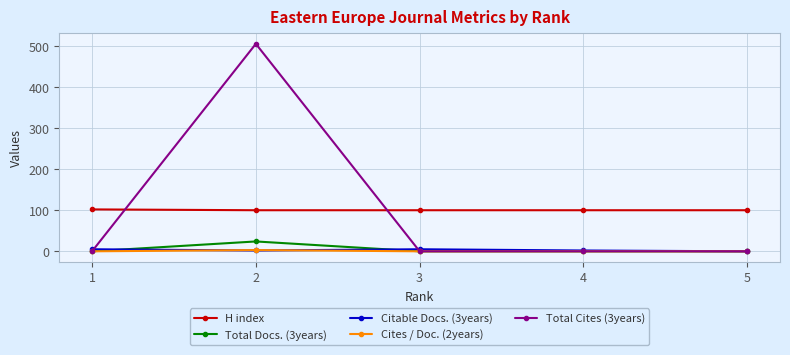

True or false: Citable Docs. (3years) and H index intersect in this chart.

False